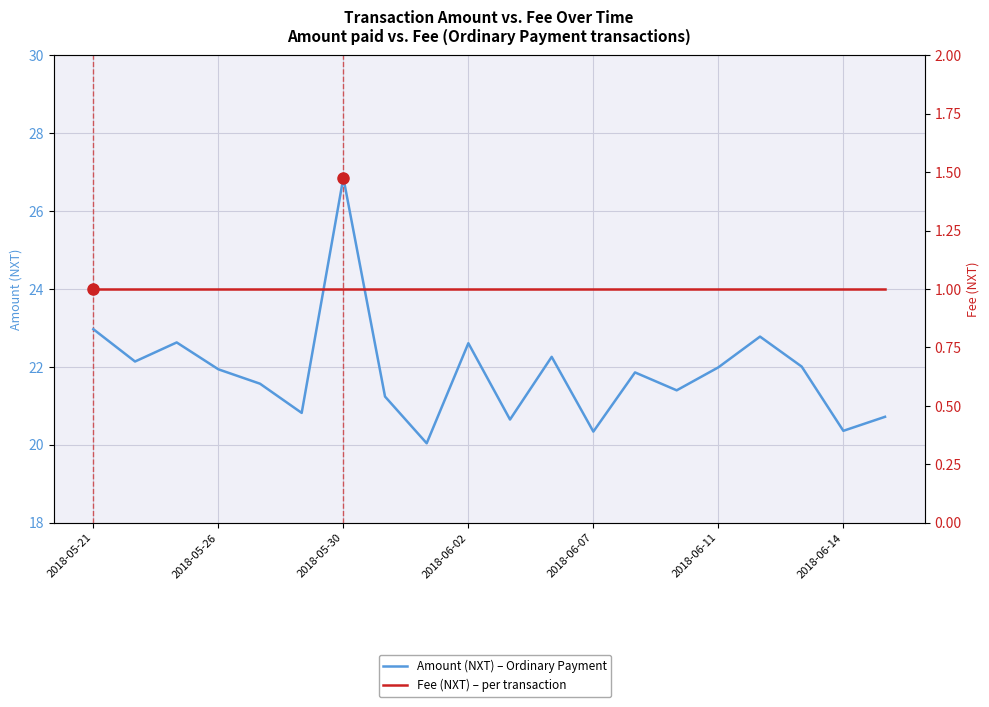

How many data points in Amount (NXT) are less than 21?

6